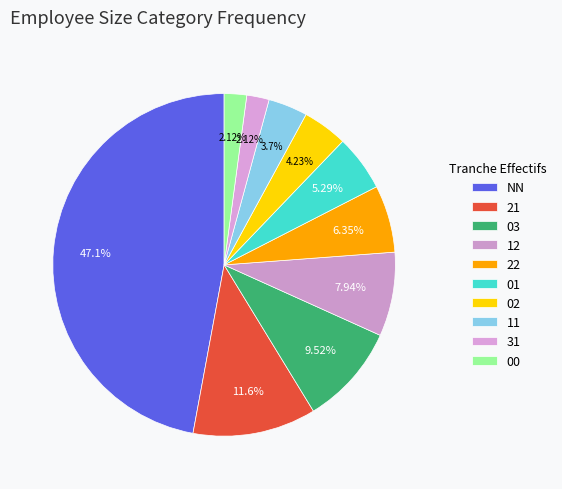

Is 22 the majority of the pie?

No